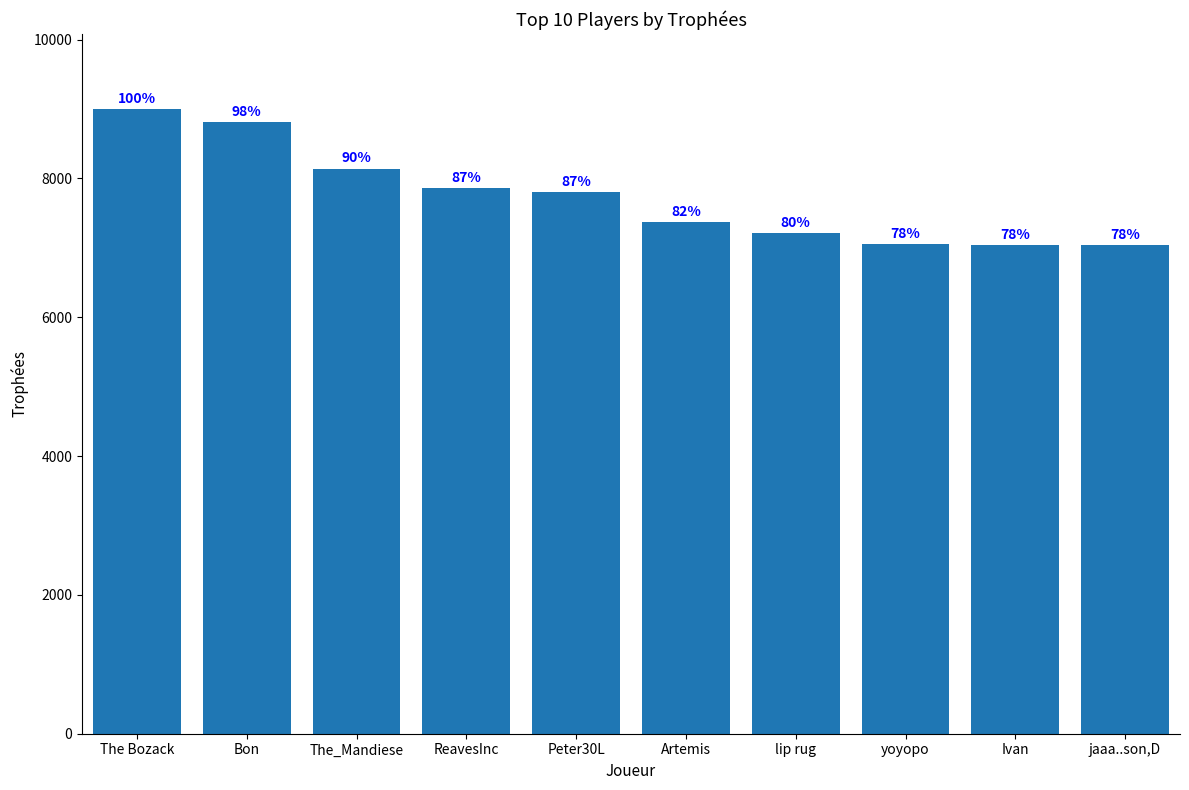

The chart shows a value of 7206 at lip rug. True or false?

True